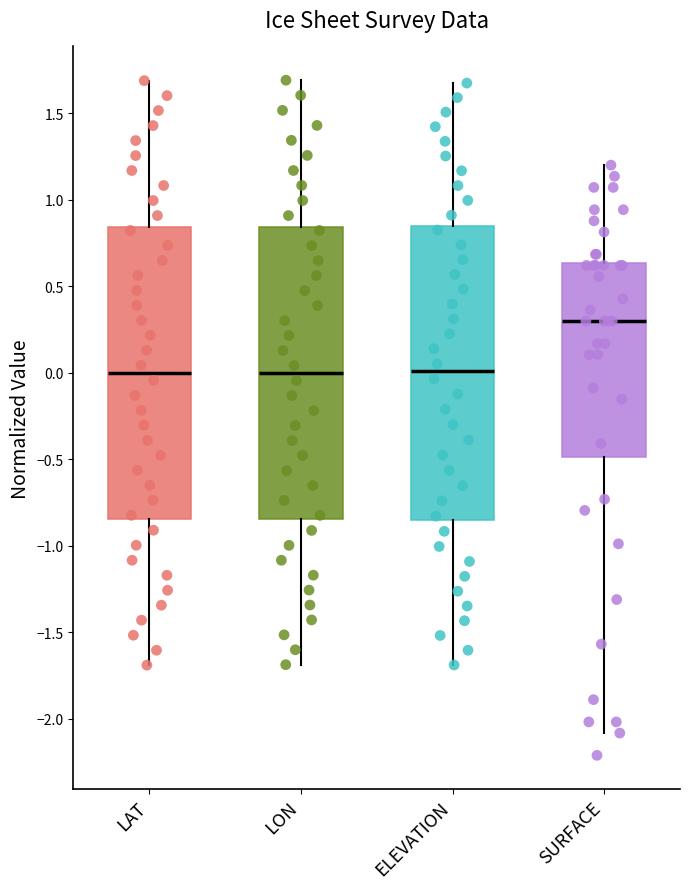

Reading left to right, read every box against the y-axis: the position of its median line, the range the box covers, and the ends of its whiskers. The values are not printed on the chart, so give them approximately, as read against the axis.

LAT: median 0.00, box -0.85 to 0.85, whiskers -1.70 to 1.70
LON: median 0.00, box -0.85 to 0.85, whiskers -1.70 to 1.70
ELEVATION: median 0.00, box -0.85 to 0.85, whiskers -1.70 to 1.65
SURFACE: median 0.30, box -0.50 to 0.65, whiskers -2.10 to 1.20